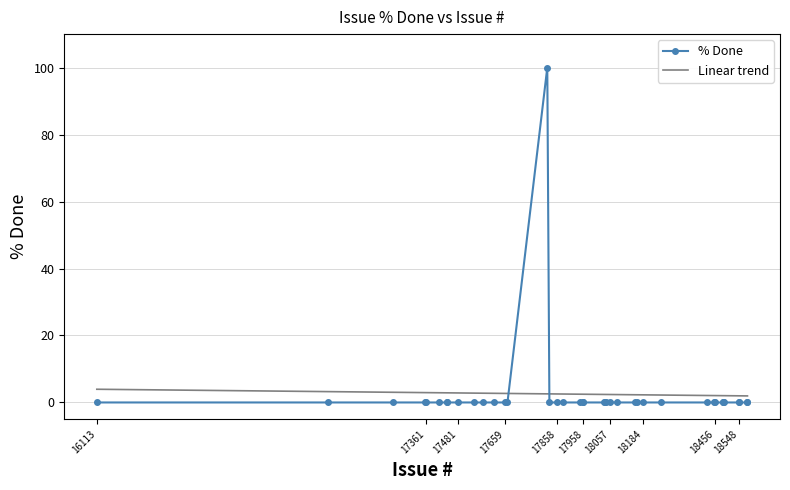

Rank the series by their maximum value, from lowest to highest.

Linear trend, % Done